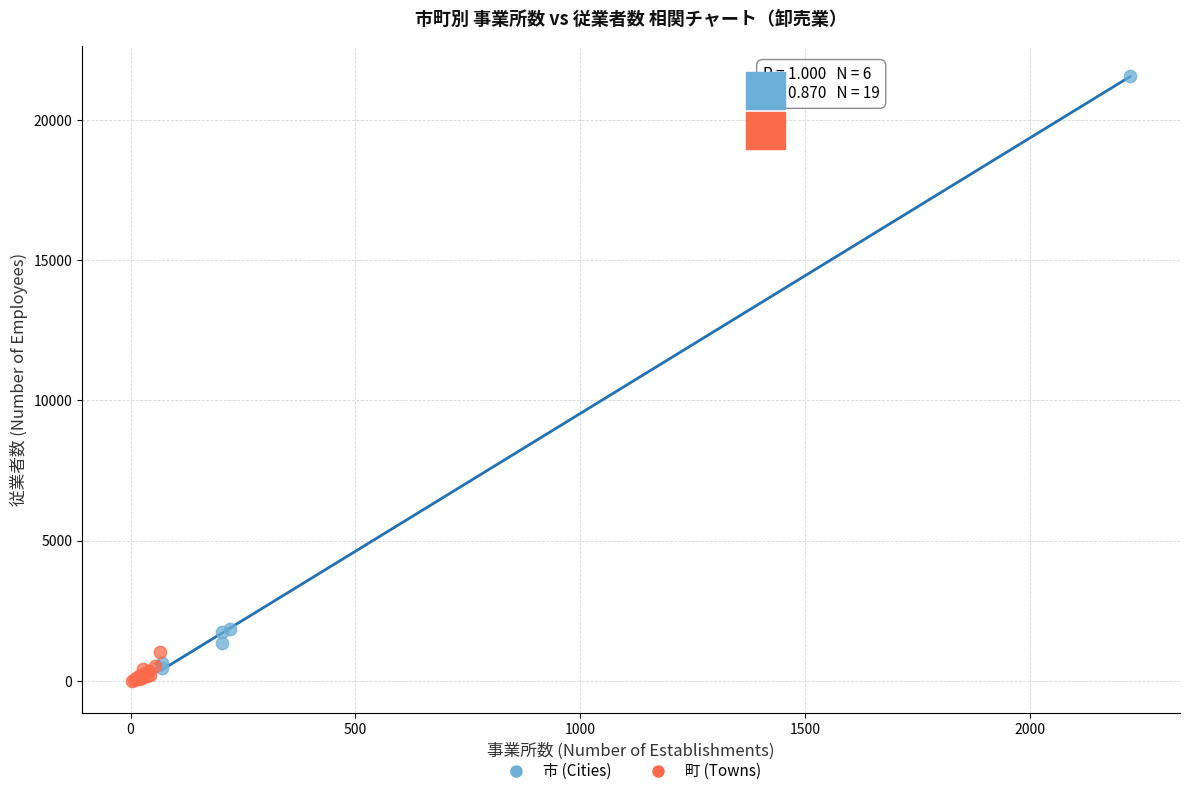

What are all the series names shown in the legend?

市 (Cities), 町 (Towns)